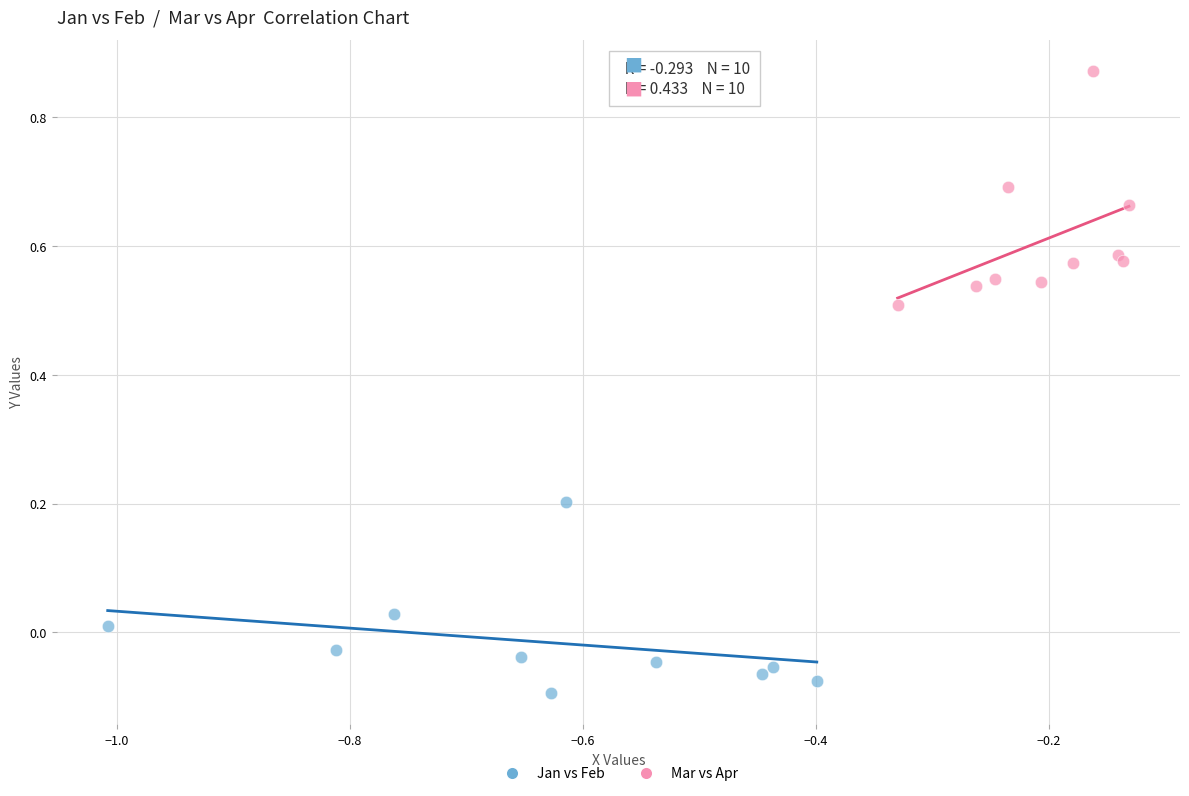

Which series reaches the maximum Y coordinate?

Mar vs Apr